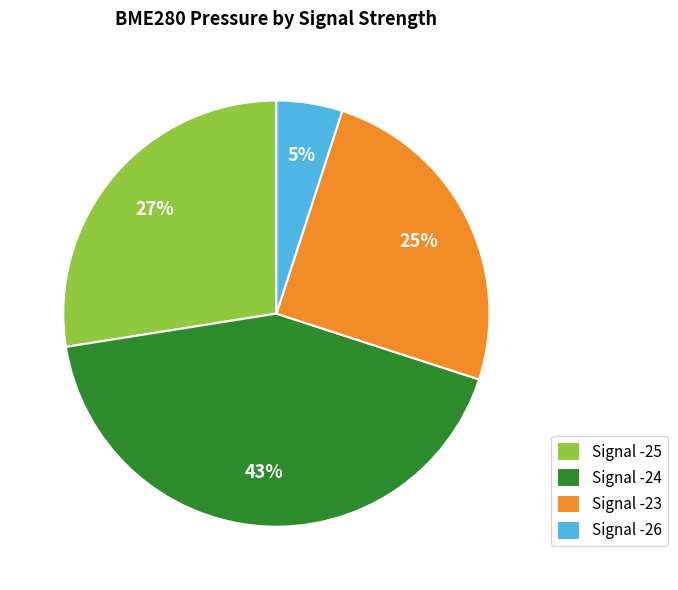

Which category has the smallest portion of the pie?

Signal -26